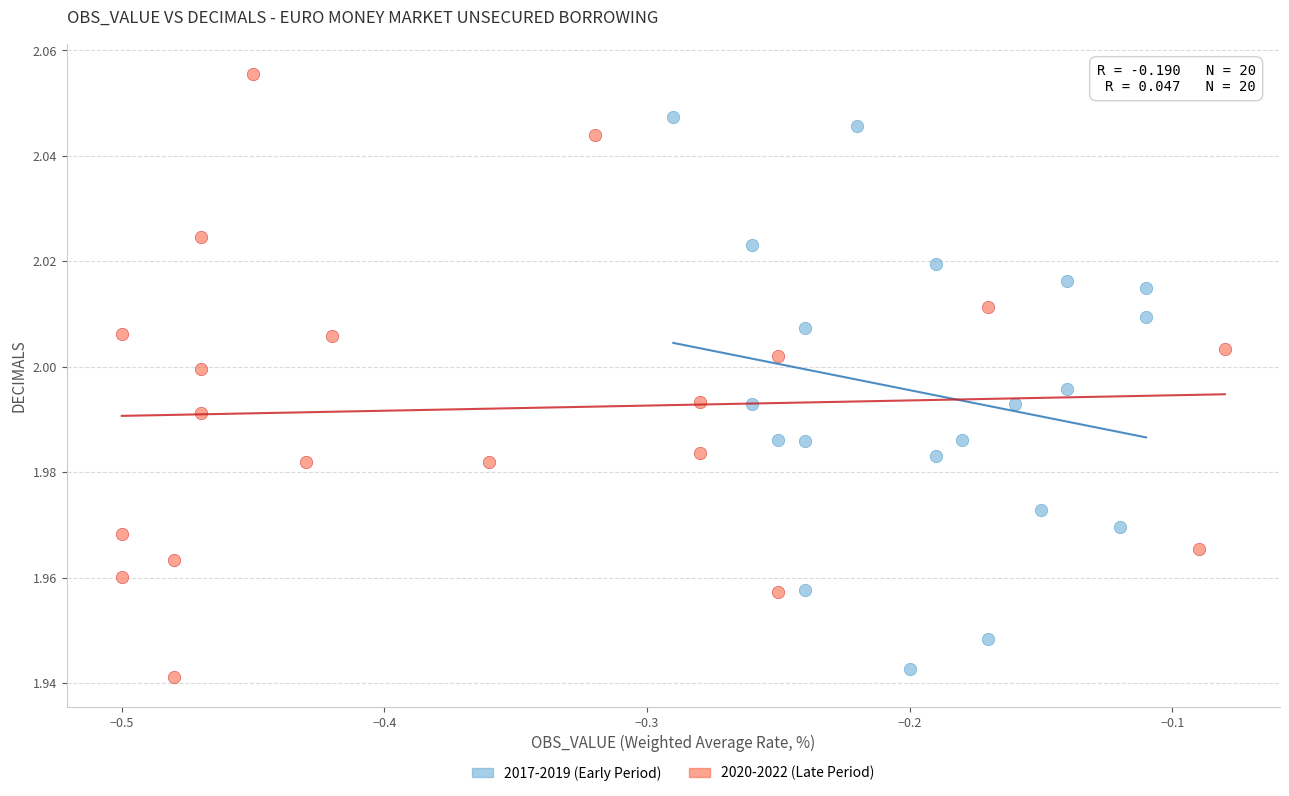

Which series contains the highest Y value?

2020-2022 (Late Period)